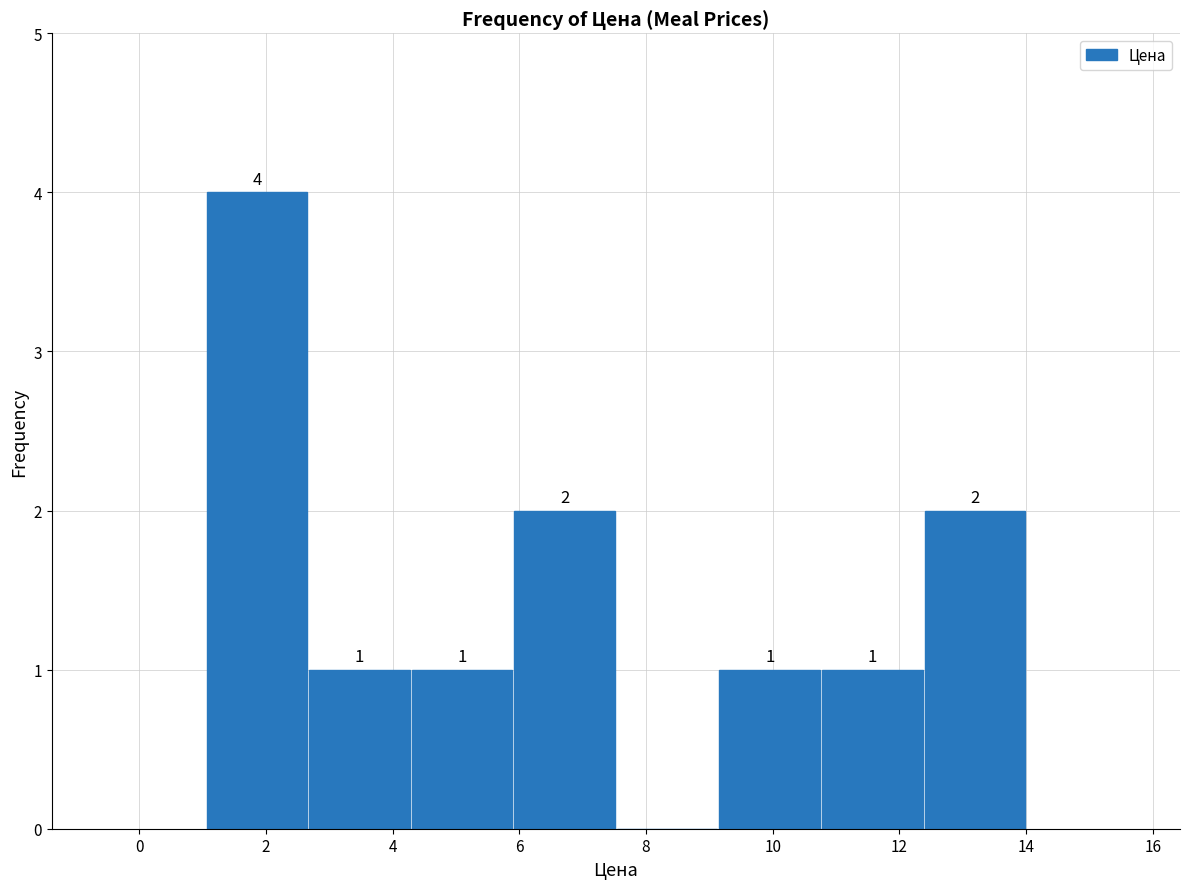

Which range on the x-axis has the tallest bar?

1.0 to 2.6